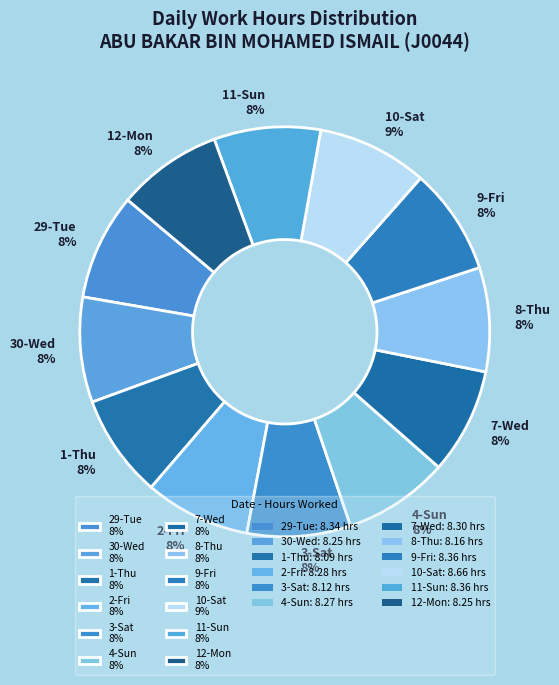

What percentage is the 3-Sat slice, to the nearest percent?

8%